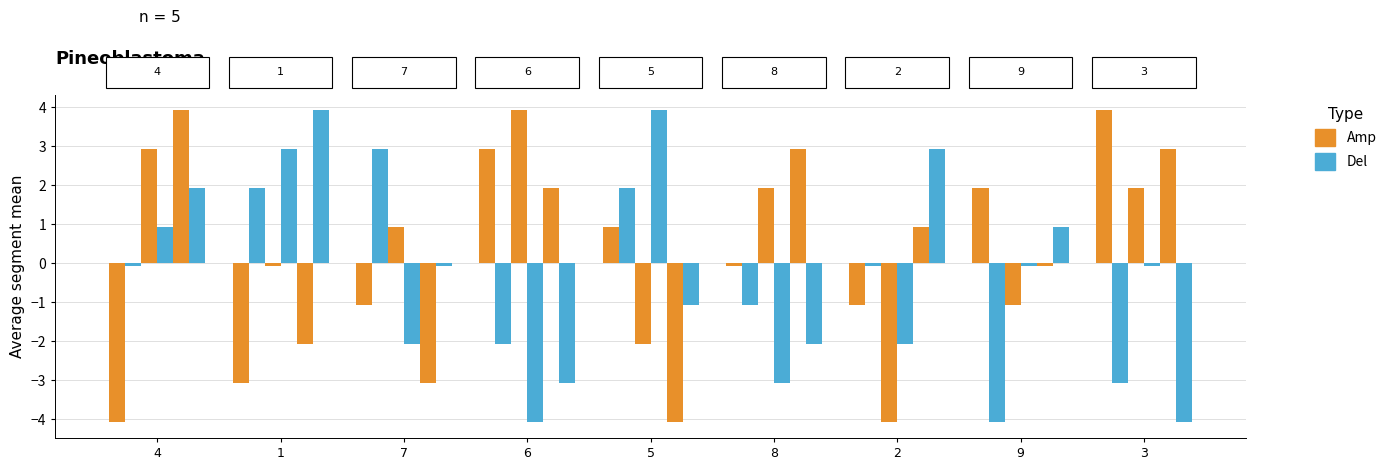

Reading left to right, transcribe all the data shown in this chart.

col_4: -4.1	-3.1	-1.1	2.9	0.9	-0.1	-1.1	1.9	3.9
col_8: -0.1	1.9	2.9	-2.1	1.9	-1.1	-0.1	-4.1	-3.1
col_2: 2.9	-0.1	0.9	3.9	-2.1	1.9	-4.1	-1.1	1.9
col_5: 0.9	2.9	-2.1	-4.1	3.9	-3.1	-2.1	-0.1	-0.1
col_3: 3.9	-2.1	-3.1	1.9	-4.1	2.9	0.9	-0.1	2.9
col_6: 1.9	3.9	-0.1	-3.1	-1.1	-2.1	2.9	0.9	-4.1